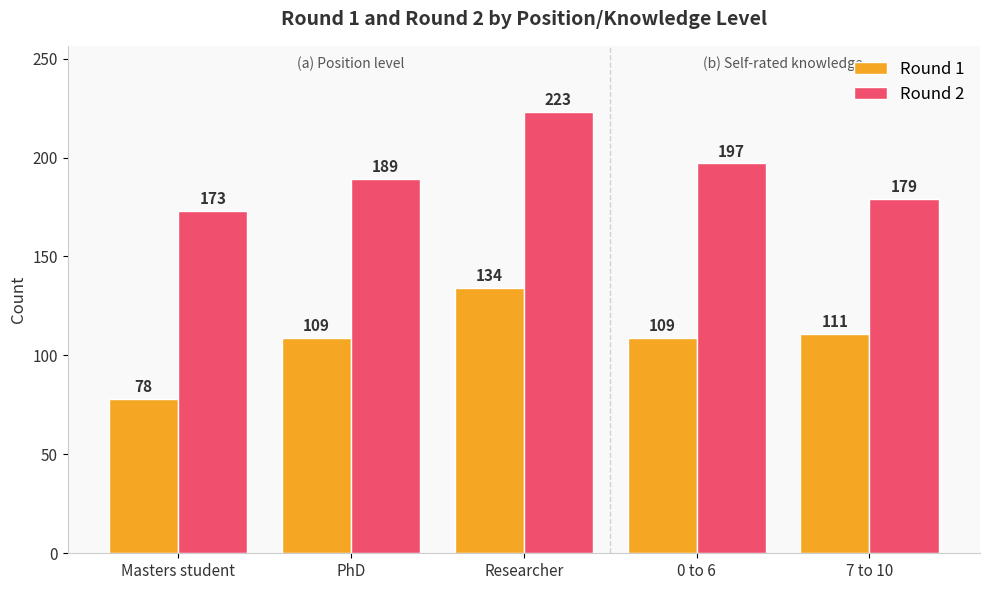

What is the label of the 5th bar from the left?

7 to 10